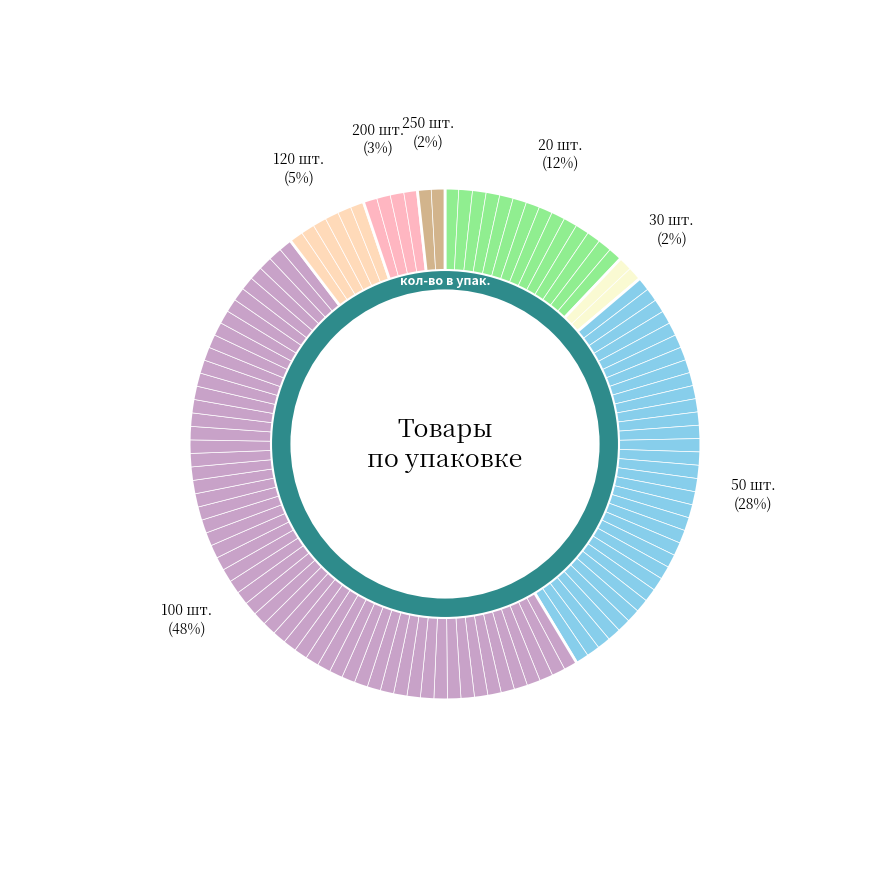

What percentage do 200 шт. and 30 шт. together represent?

5.2%